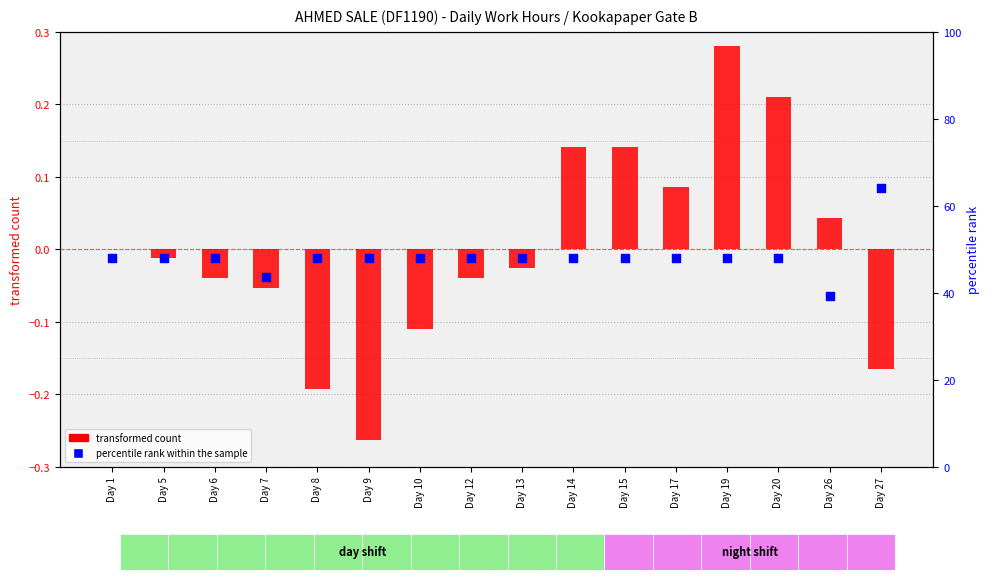

Which series has the largest Y range (max minus min)?

percentile rank within the sample